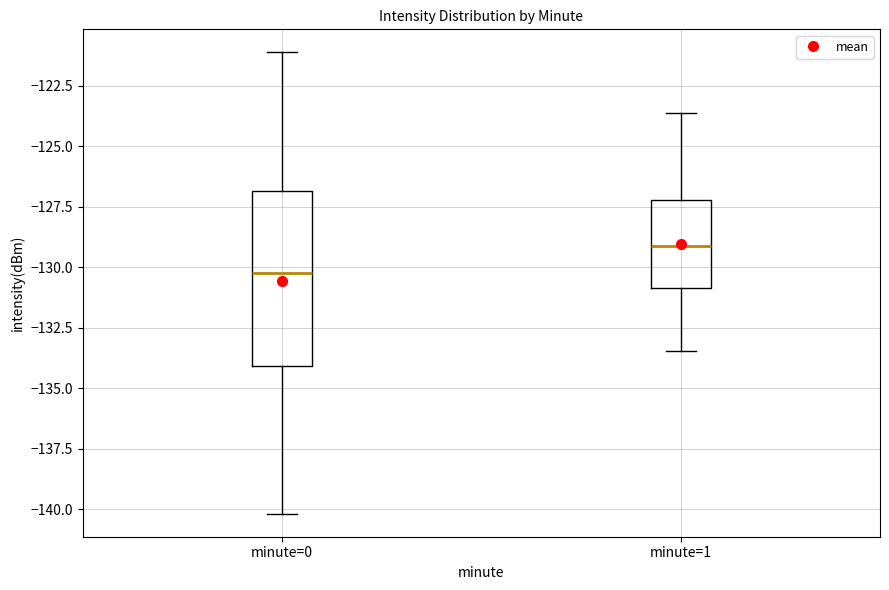

Which box is the tallest, from its lower edge to its upper edge?

minute=0